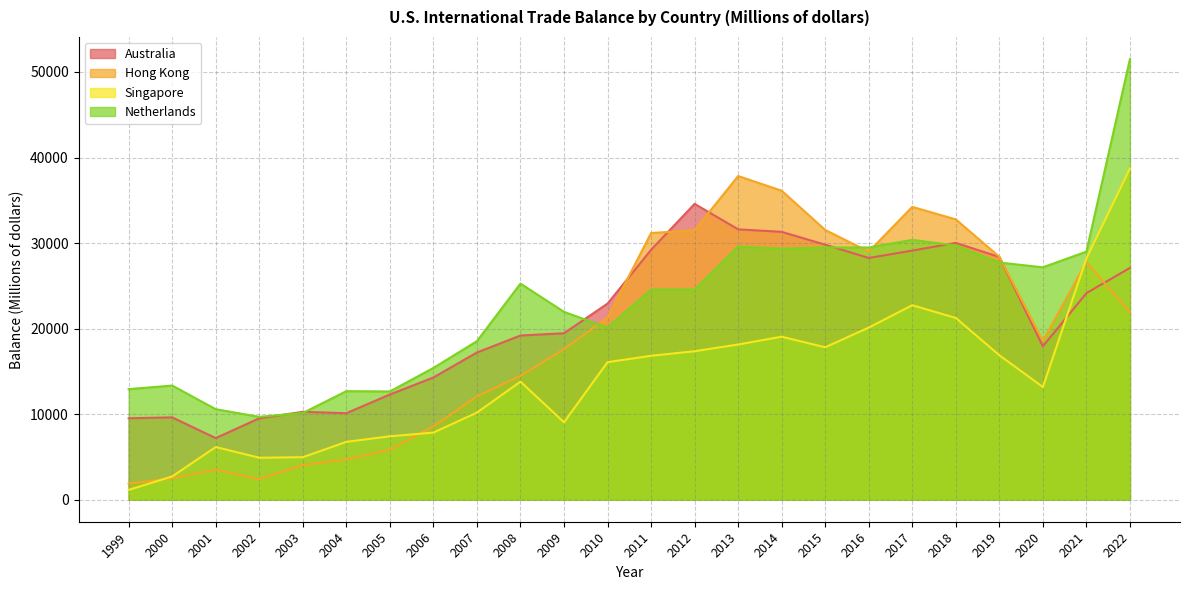

What is the spread (max minus min) of values at 2011?

14352